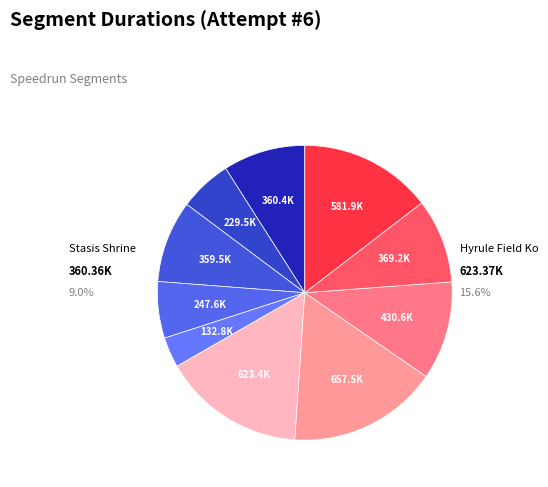

Is 5. Magnesis Shrine the majority of the pie?

No